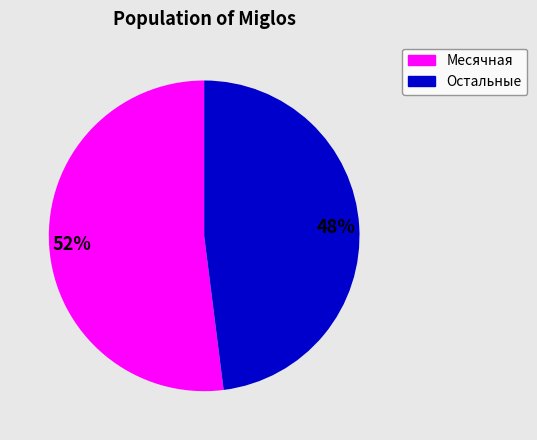

Which slice is the smallest?

Остальные